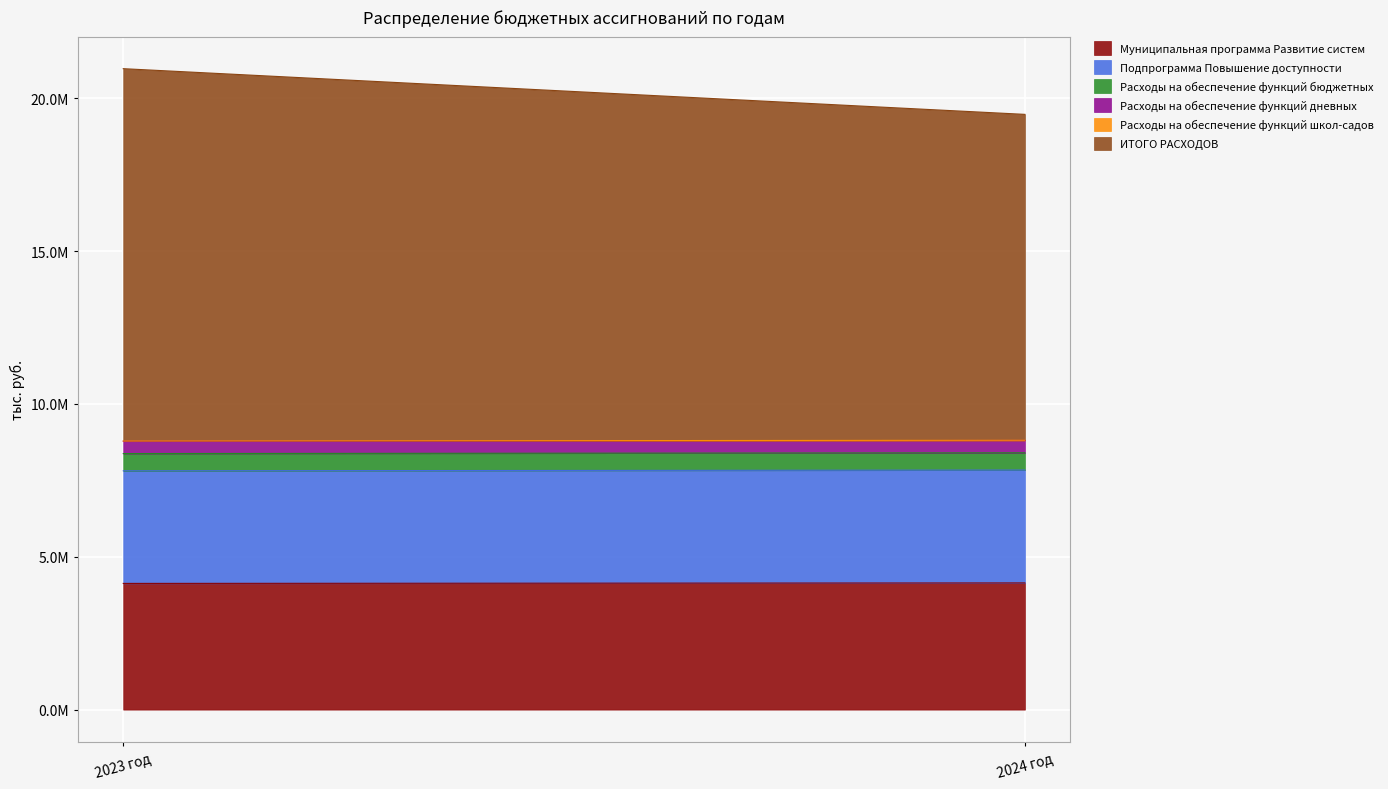

List the series in order of their peak value, highest first.

ИТОГО РАСХОДОВ, Муниципальная программа Развитие систем, Подпрограмма Повышение доступности, Расходы на обеспечение функций бюджетных, Расходы на обеспечение функций дневных, Расходы на обеспечение функций школ-садов